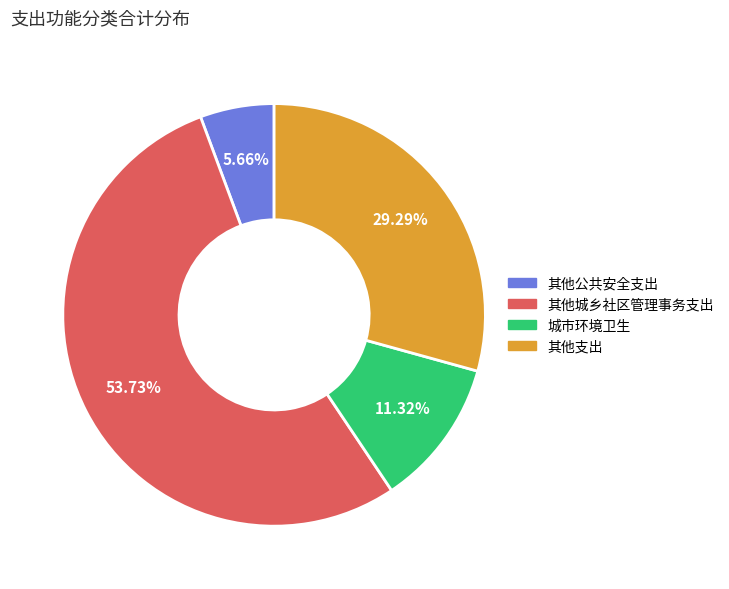

What percentage is NOT represented by 其他城乡社区管理事务支出?

46.3%